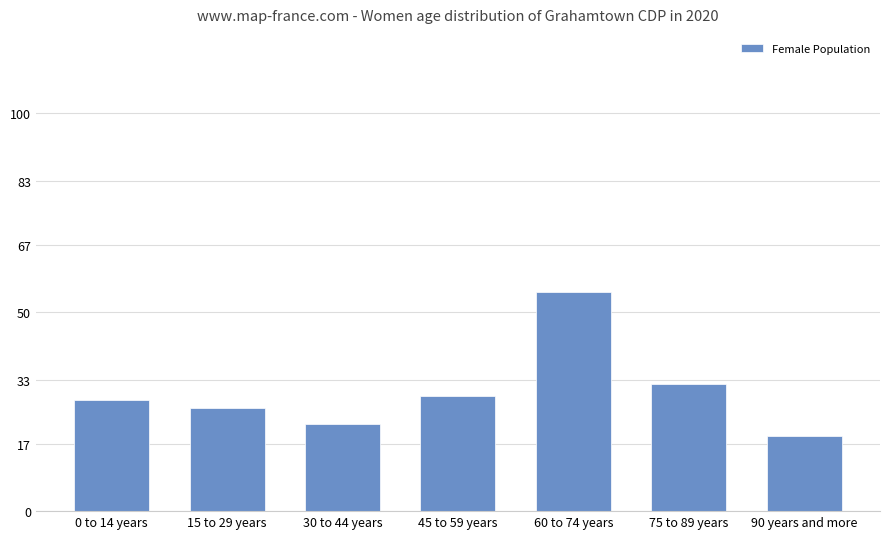

The value at 60 to 74 years is 30. True or false?

False